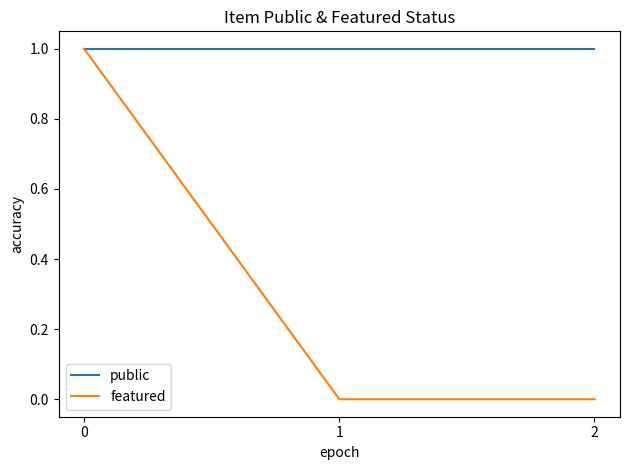

Rank the series by their average value, from lowest to highest.

featured, public